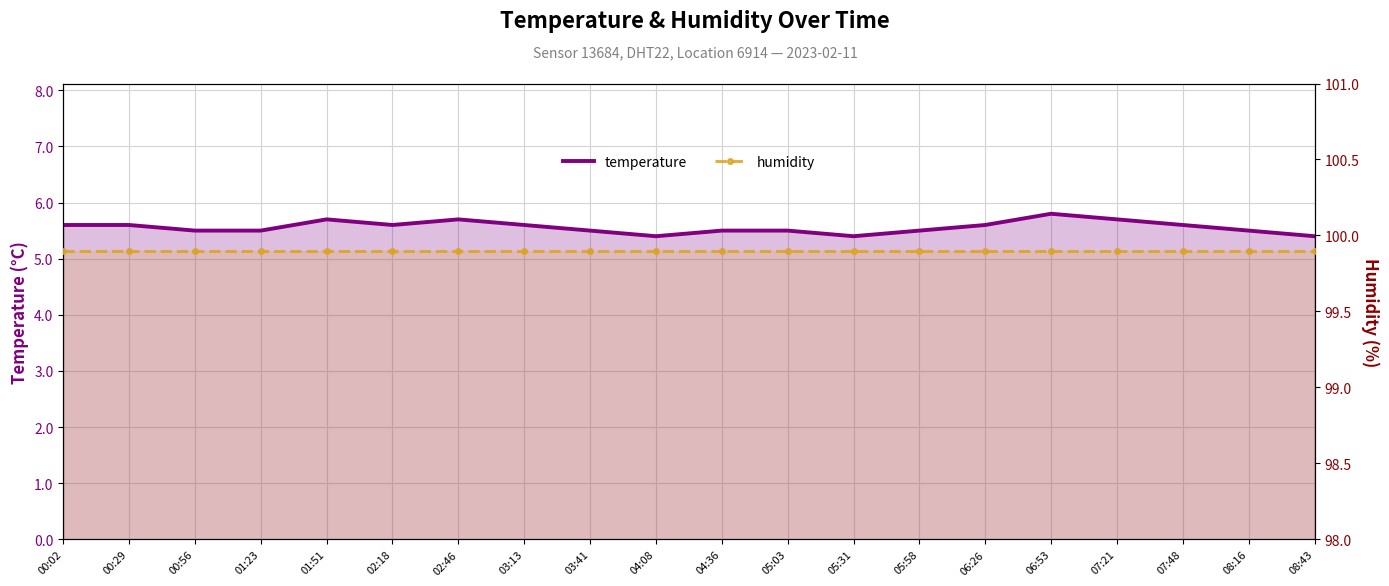

Which category has the lowest value across all series?

04:08